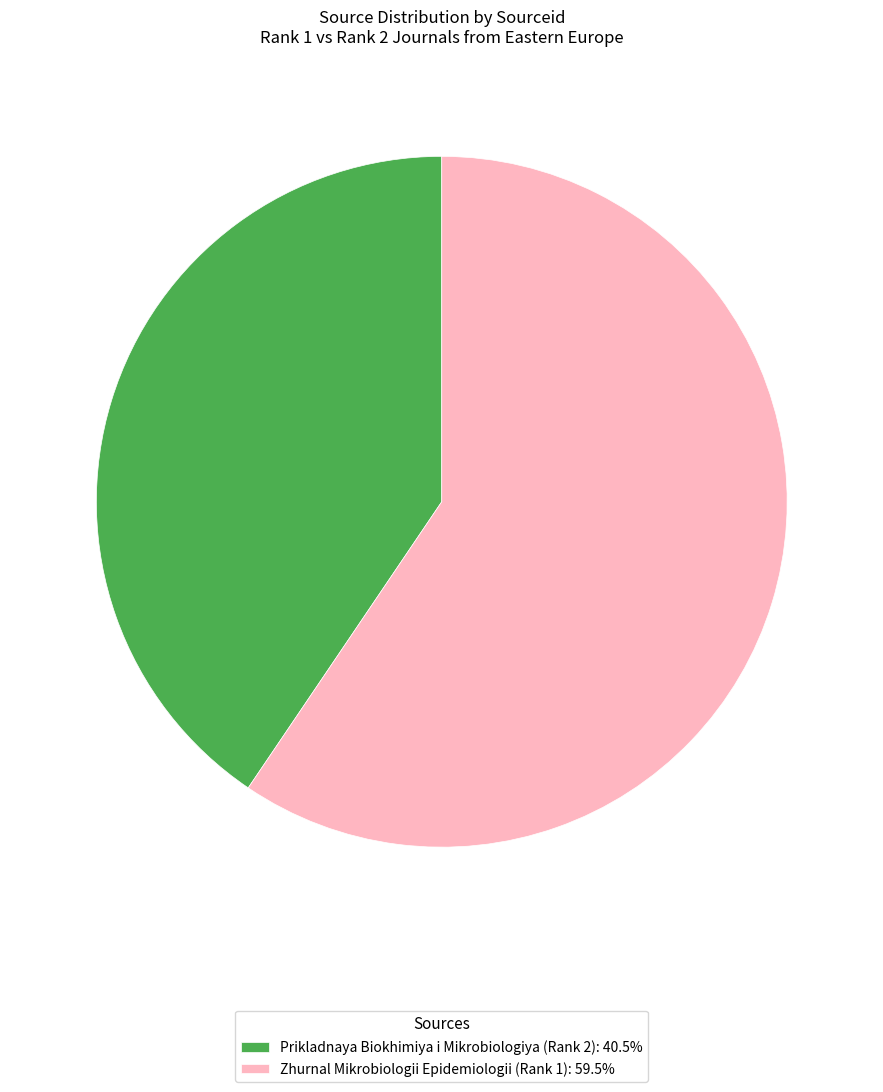

Combined, do Zhurnal Mikrobiologii Epidemiologii (Rank 1): 59.5% and Prikladnaya Biokhimiya i Mikrobiologiya (Rank 2): 40.5% account for over 50%?

Yes